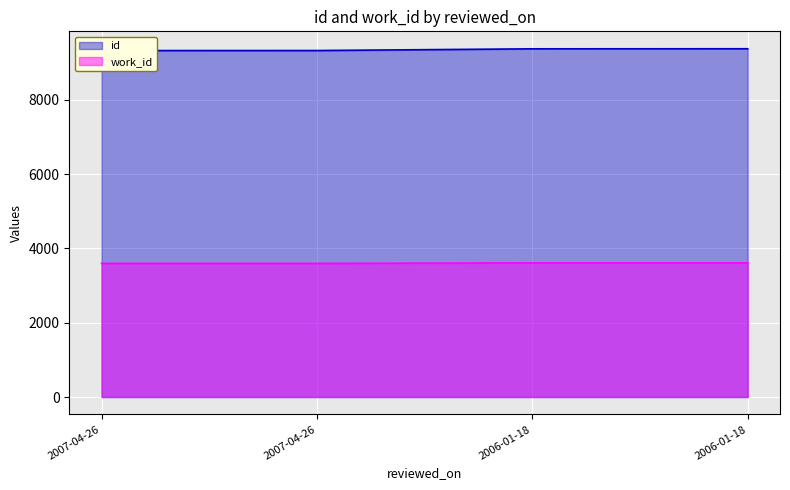

Between 2006-01-18 and 2007-04-26, which is larger?

2006-01-18